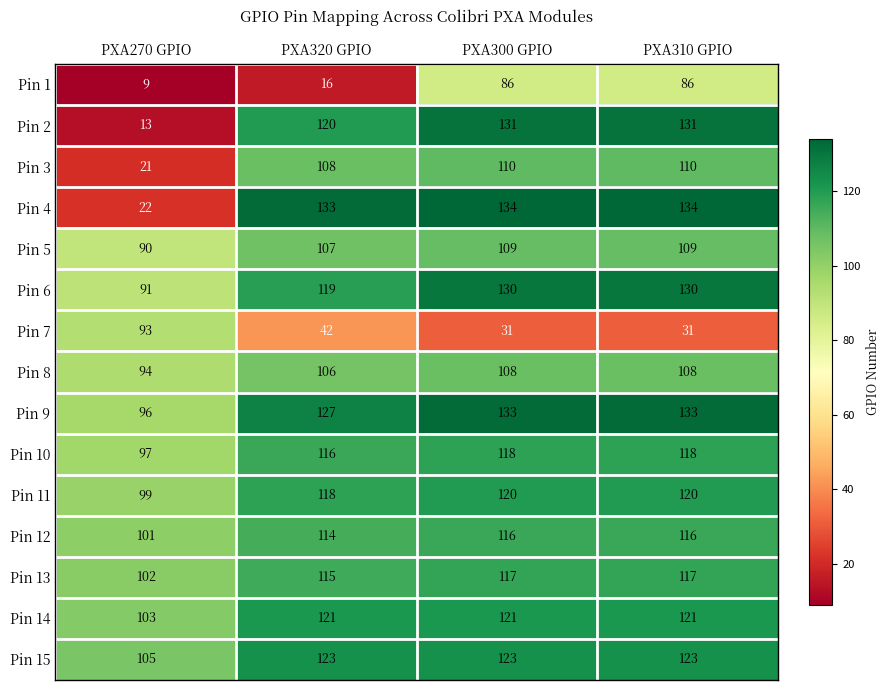

The Pin 13 series shows 115 at PXA320 GPIO. True or false?

True